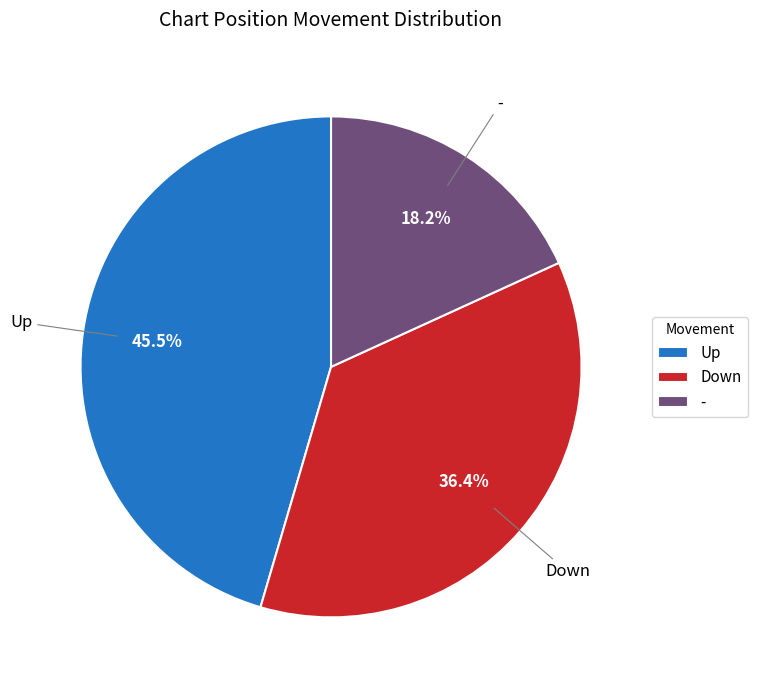

True or false: - accounts for 18% of the total.

True